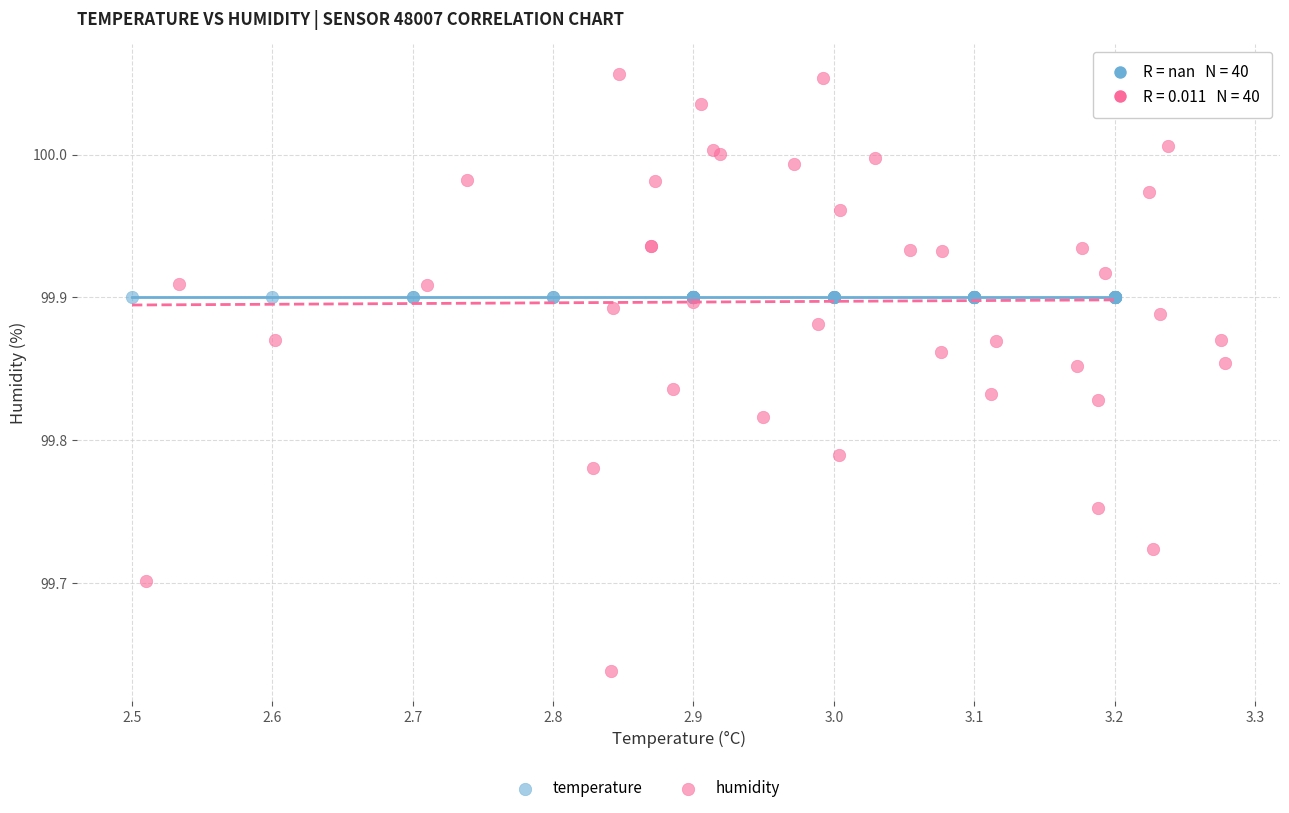

Which series contains the lowest Y value?

humidity